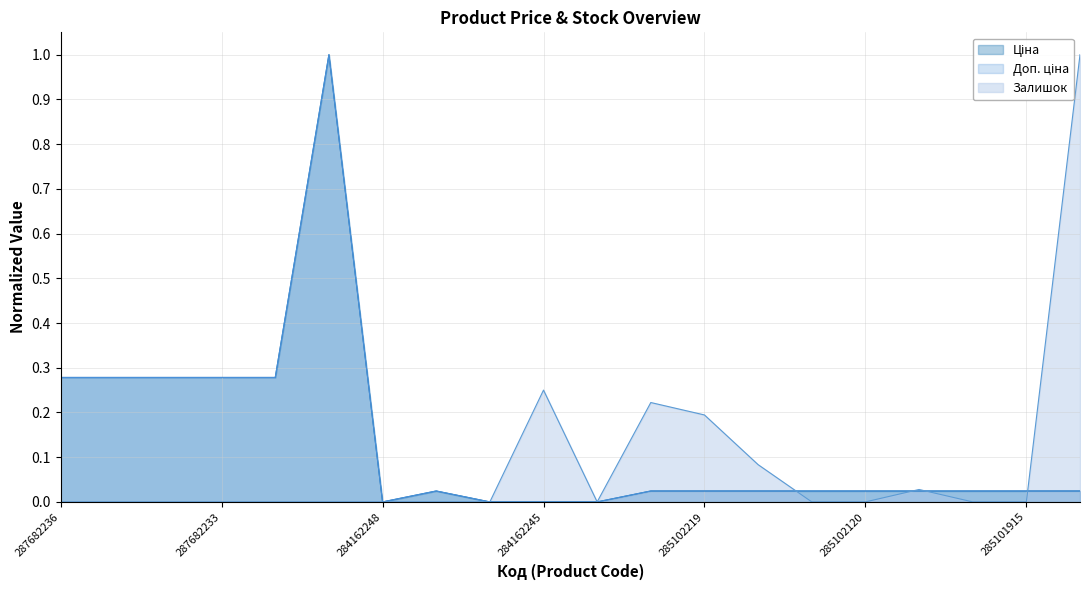

What is the label of the 18th point from the right?

287682234